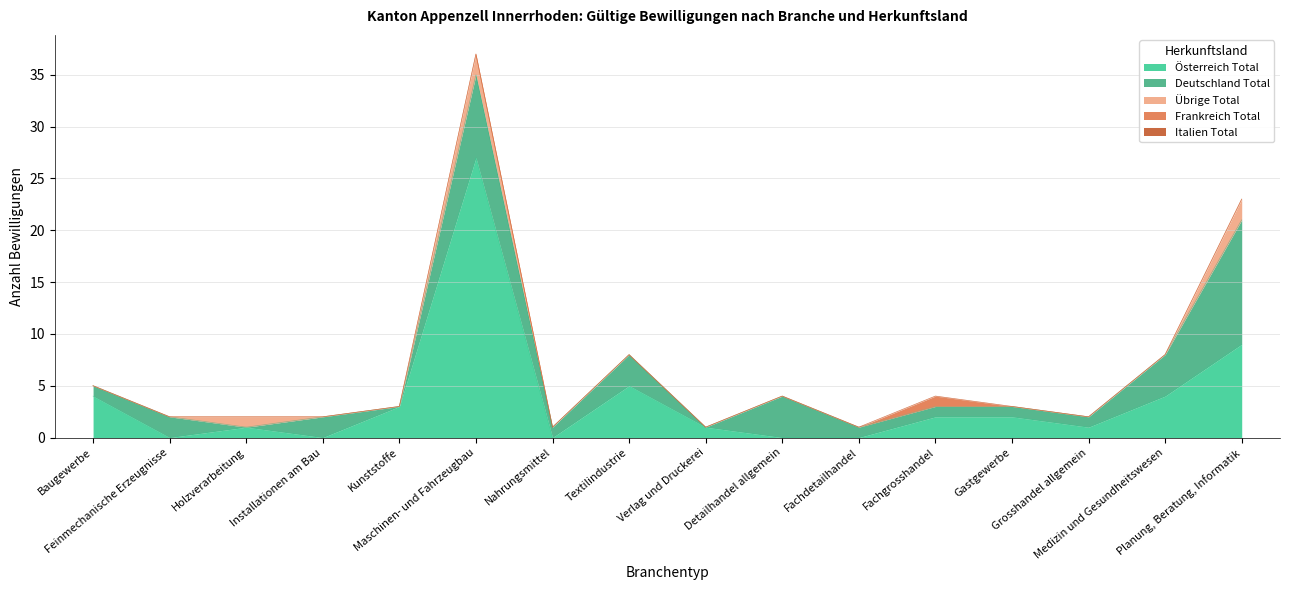

At how many categories does at least one series exceed 7?

2